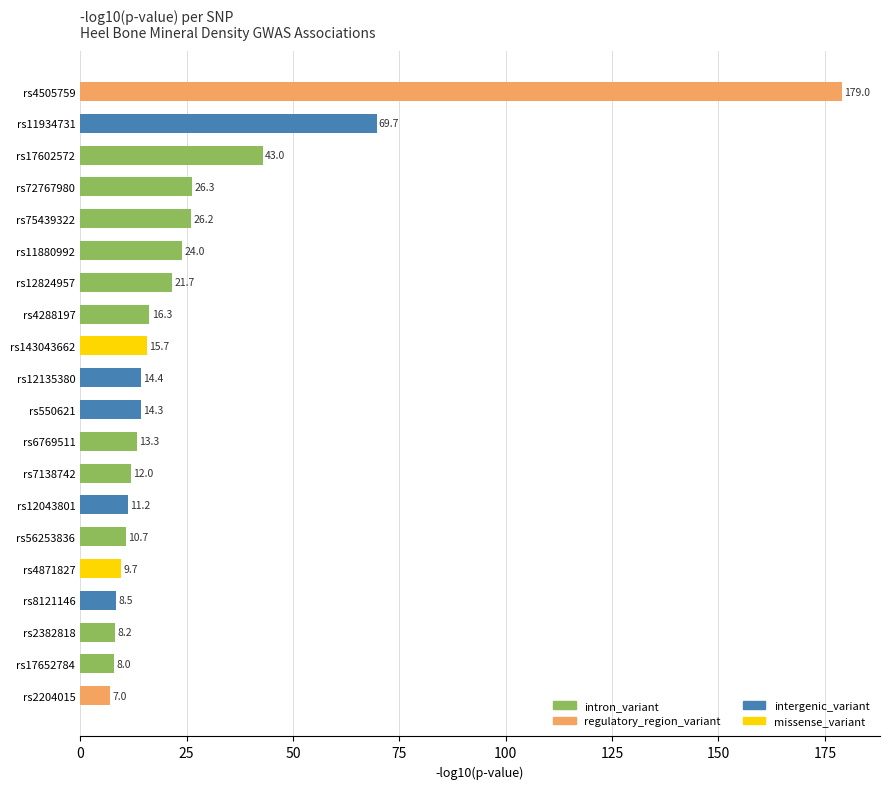

List the labels in order of value, largest first.

rs4505759, rs11934731, rs17602572, rs72767980, rs75439322, rs11880992, rs12824957, rs4288197, rs143043662, rs12135380, rs550621, rs6769511, rs7138742, rs12043801, rs56253836, rs4871827, rs8121146, rs2382818, rs17652784, rs2204015